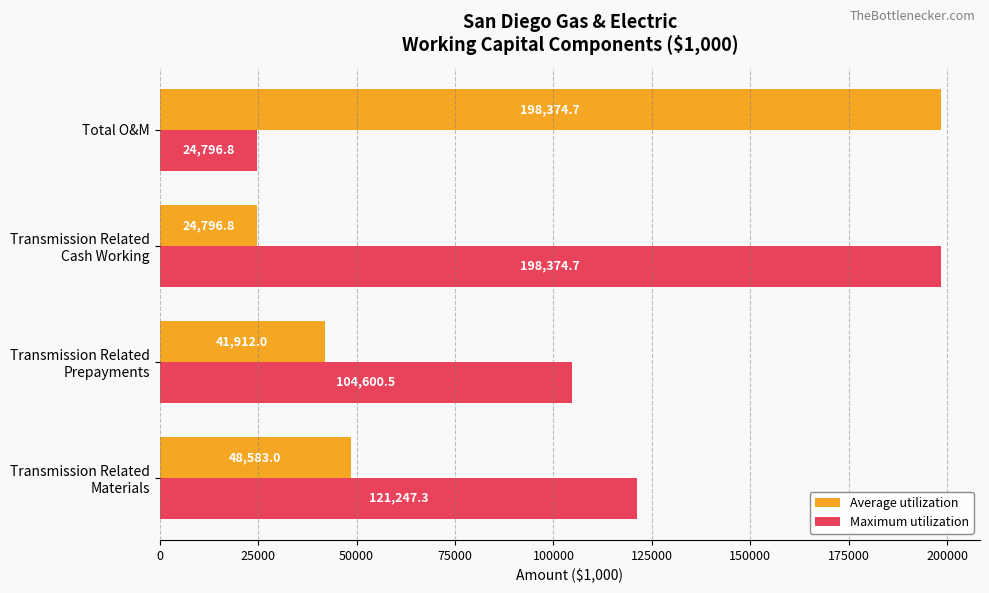

How many data points in Maximum utilization are above 121247?

2